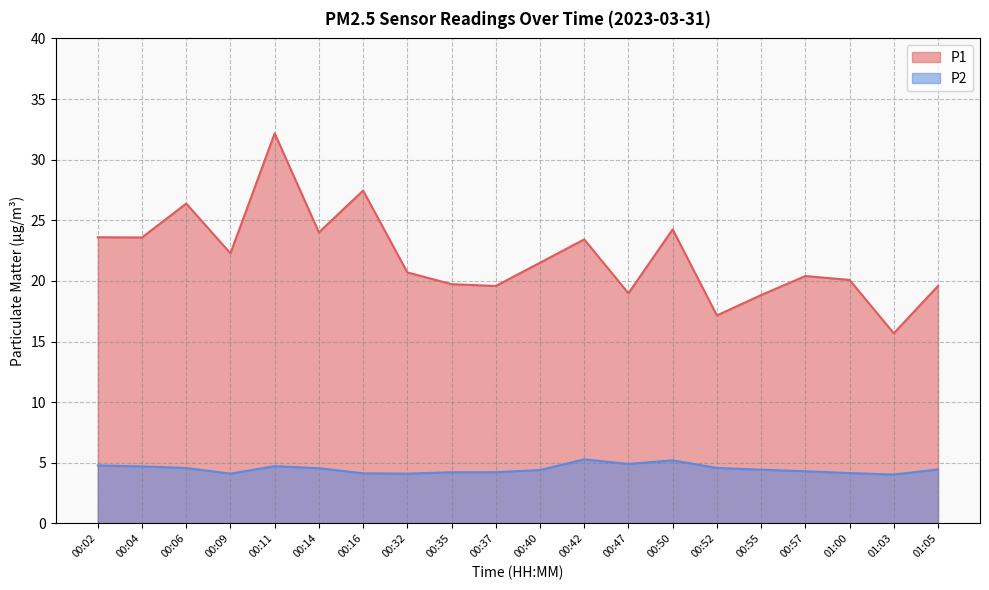

Does the chart display data point markers on the line(s)?

No